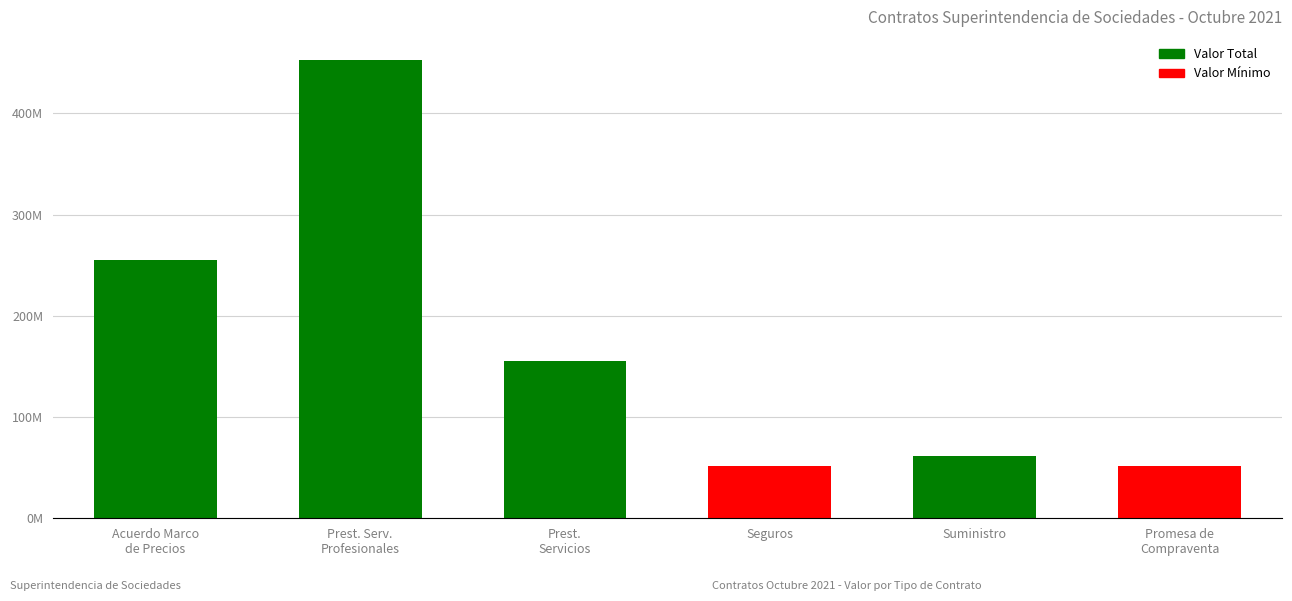

What is the label of the 1st bar from the right?

Promesa de
Compraventa